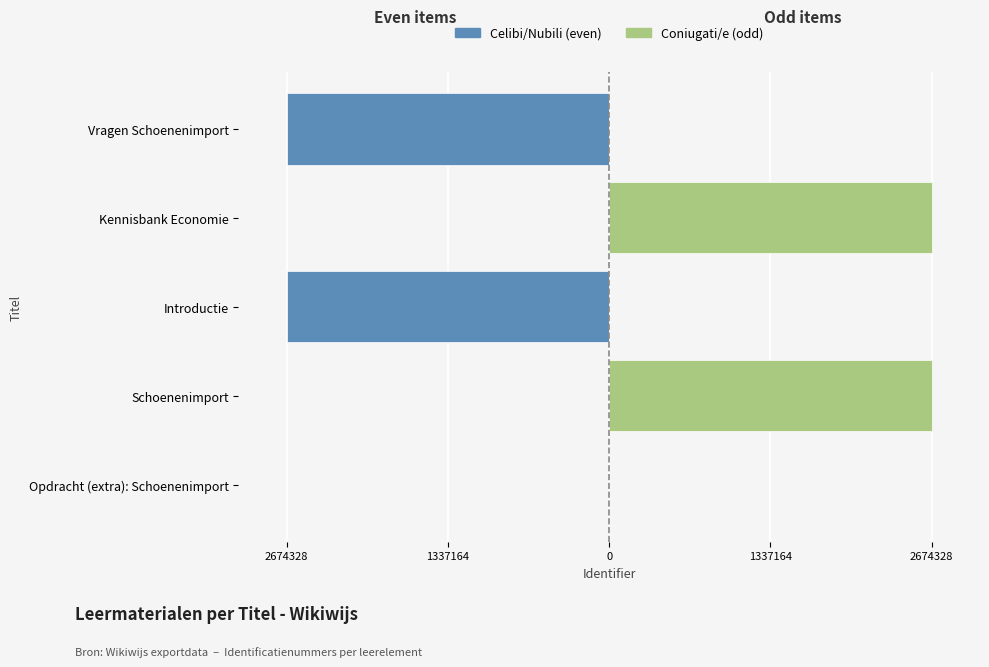

Reading right to left, what are all the values shown in this chart?

Celibi/Nubili: -2674380	0	-2674326	0	0
Coniugati/e: 0	2674328	0	2674325	0